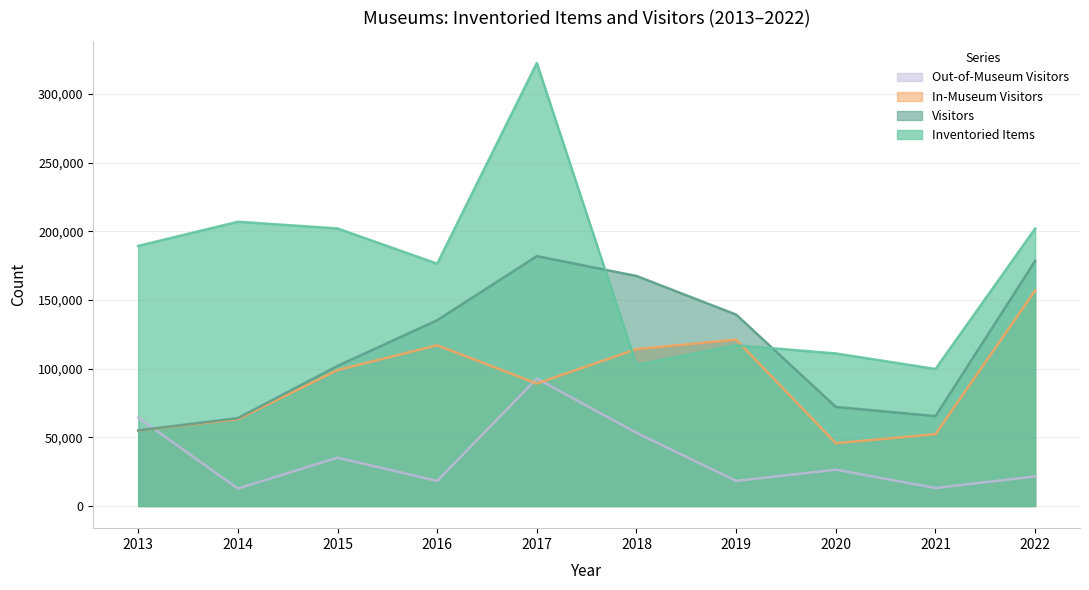

Is the value of Visitors at 2014 greater than the value of Out-of-Museum Visitors at 2013?

No